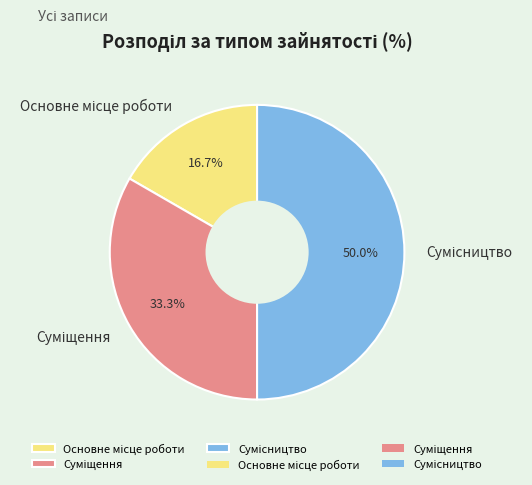

What is the largest slice in the pie chart?

Сумісництво